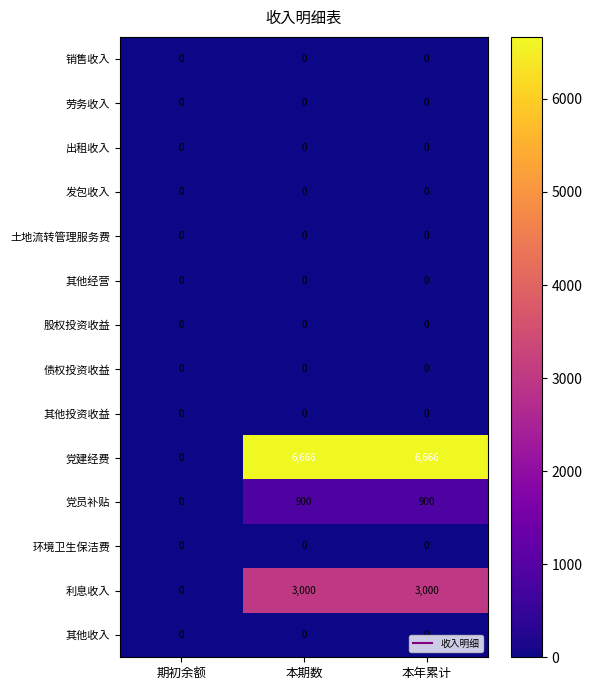

How many 党建经费 values are between 0 and 6666?

3